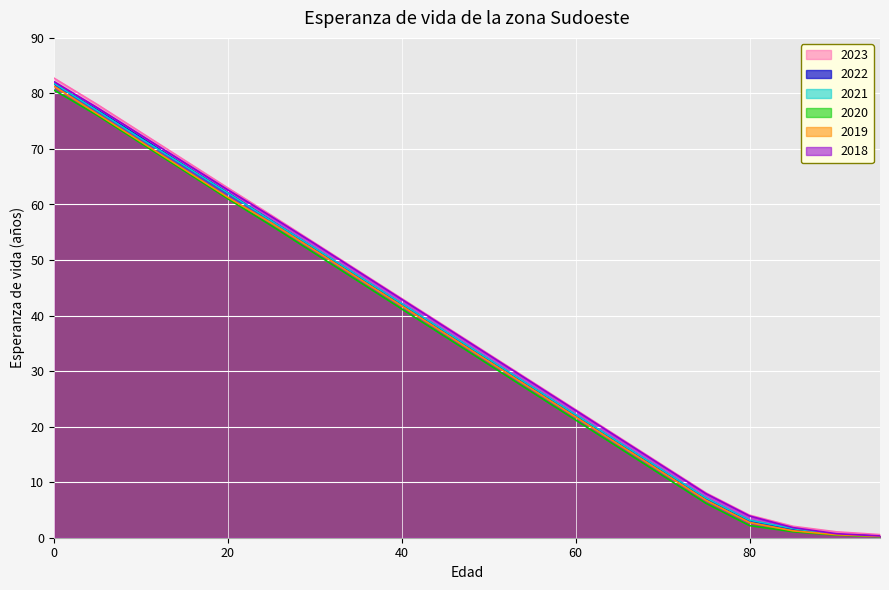

Rank the series at 75 from lowest to highest value.

2020, 2019, 2022, 2021, 2018, 2023